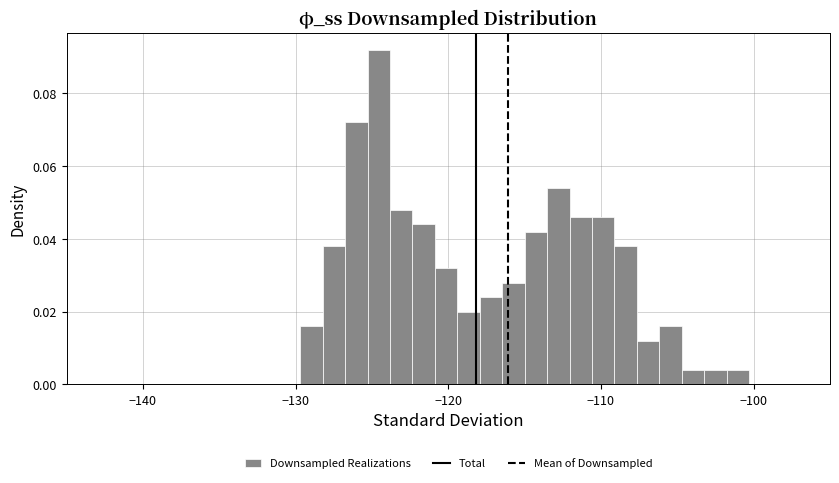

Around what value on the x-axis is the tallest bar? Give the approximate position of its centre, as read against the axis.

-125